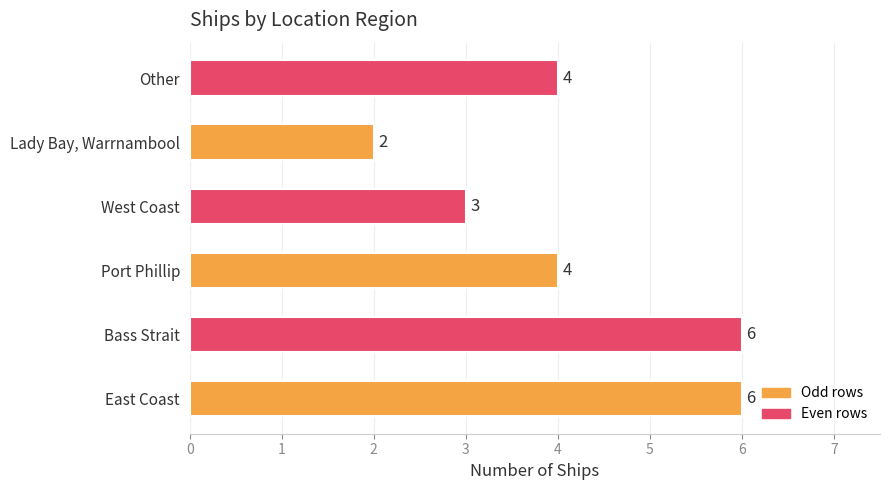

What is the sum of the values at East Coast and Port Phillip?

10